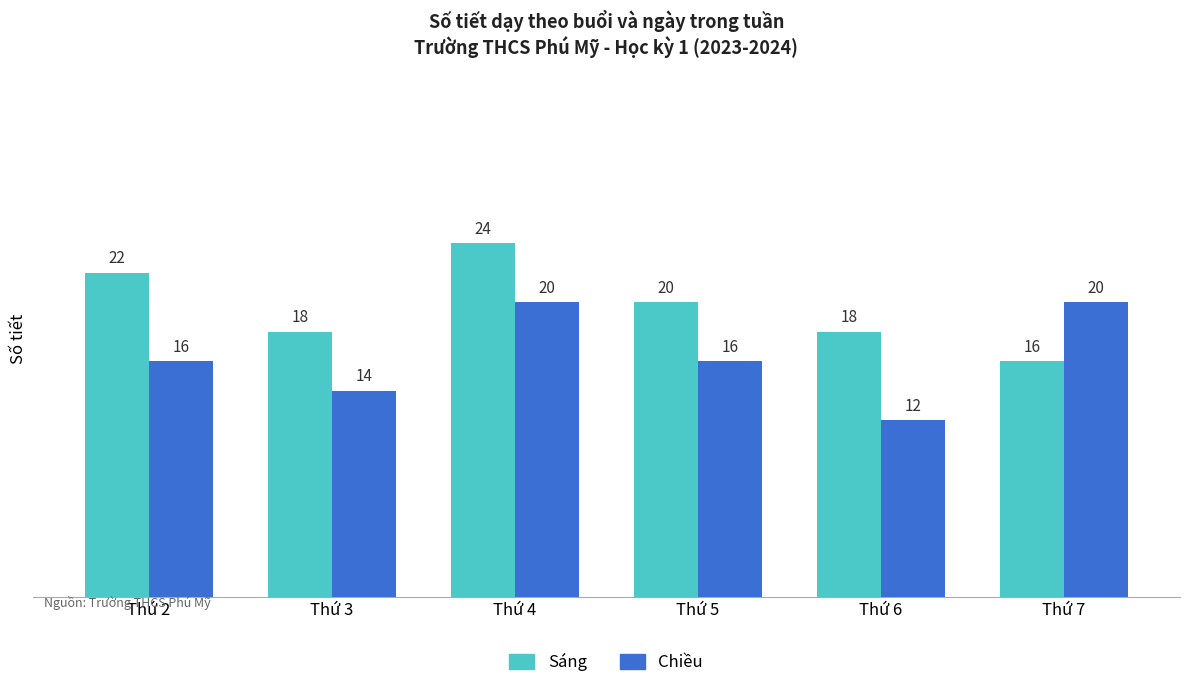

At how many categories does at least one series exceed 15?

6